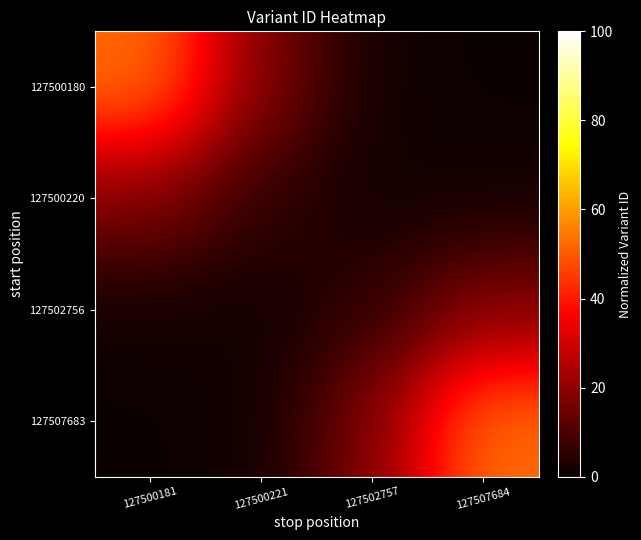

What is the maximum value shown in the chart?

52.9